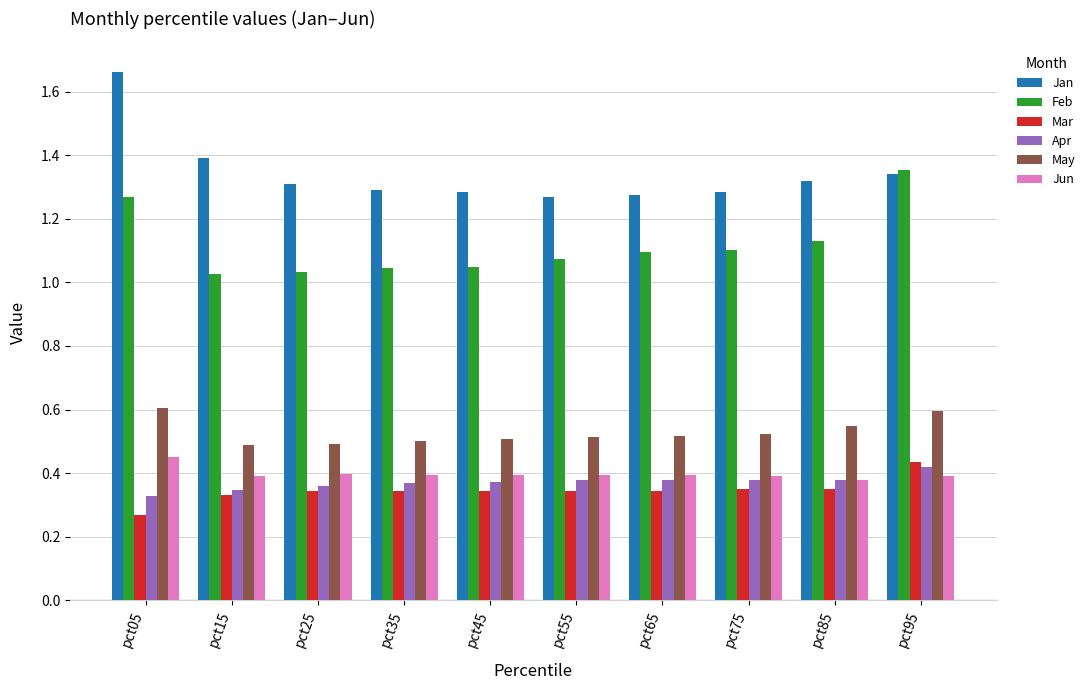

What is the sum of the Jun values at pct75 and pct15?

0.8